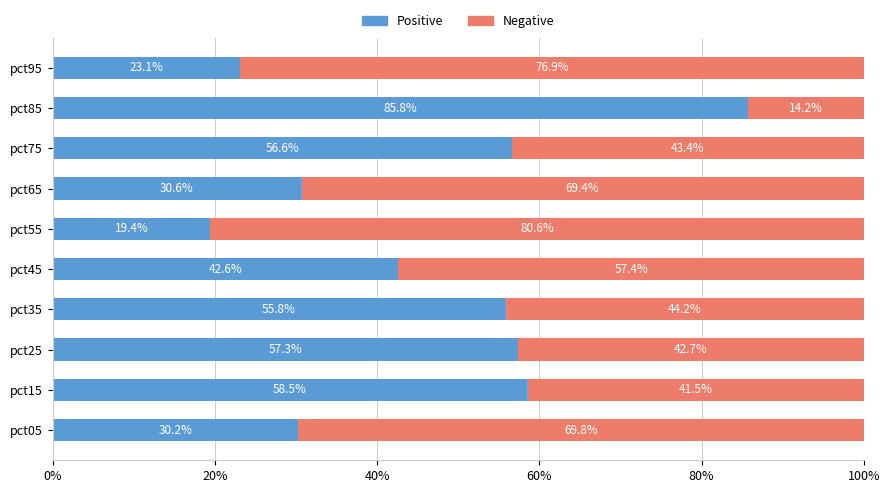

True or false: Positive has a value of 39.0 at pct75.

False